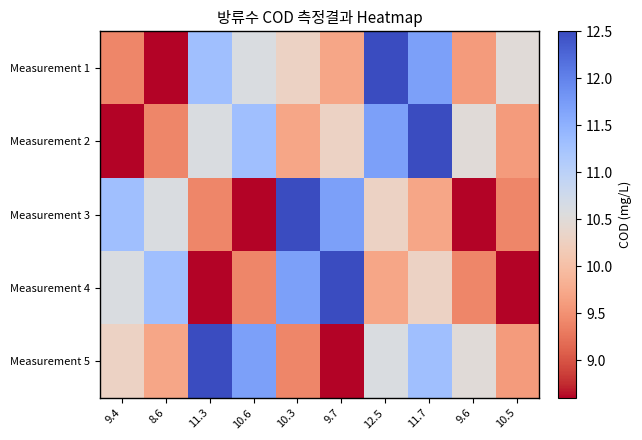

Reading right to left, extract all data points from this chart.

Measurement 1: 10.5=10.5	9.6=9.6	11.7=11.7	12.5=12.5	9.7=9.7	10.3=10.3	10.6=10.6	11.3=11.3	8.6=8.6	9.4=9.4
Measurement 2: 10.5=9.6	9.6=10.5	11.7=12.5	12.5=11.7	9.7=10.3	10.3=9.7	10.6=11.3	11.3=10.6	8.6=9.4	9.4=8.6
Measurement 3: 10.5=9.4	9.6=8.6	11.7=9.7	12.5=10.3	9.7=11.7	10.3=12.5	10.6=8.6	11.3=9.4	8.6=10.6	9.4=11.3
Measurement 4: 10.5=8.6	9.6=9.4	11.7=10.3	12.5=9.7	9.7=12.5	10.3=11.7	10.6=9.4	11.3=8.6	8.6=11.3	9.4=10.6
Measurement 5: 10.5=9.6	9.6=10.5	11.7=11.3	12.5=10.6	9.7=8.6	10.3=9.4	10.6=11.7	11.3=12.5	8.6=9.7	9.4=10.3